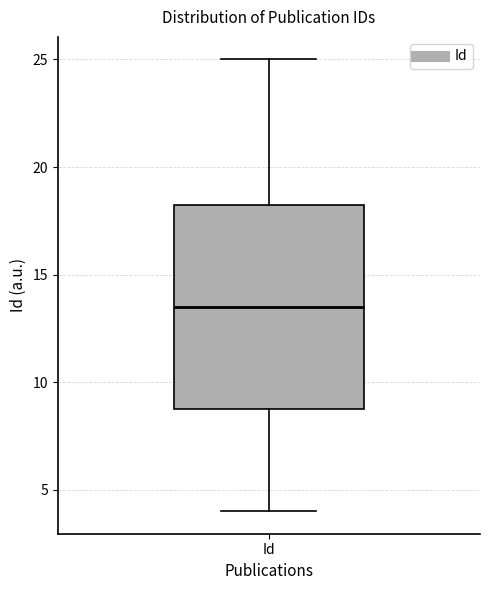

Where does the upper whisker of the box for Id end on the y-axis? The values are not printed on the chart, so give them approximately, as read against the axis.

25.0